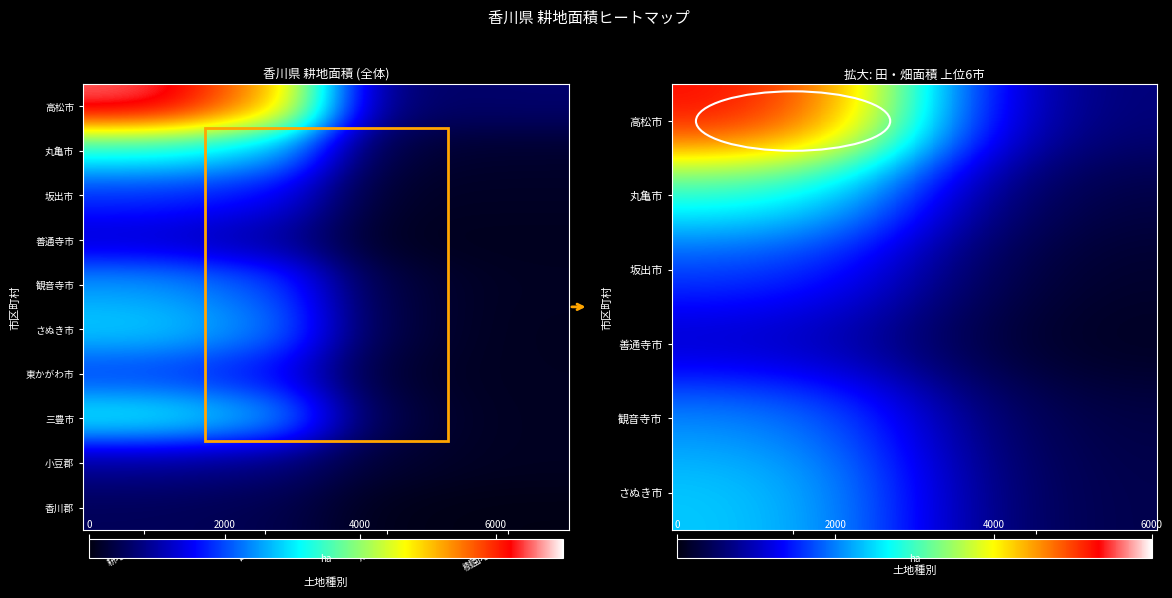

Reading left to right, list all the values displayed in this chart.

高松市: 6512	5361	533	618	0	0	0	0	0	0
丸亀市: 3200	2800	250	150	0	0	0	0	0	0
坂出市: 1800	1600	150	50	0	0	0	0	0	0
善通寺市: 1200	1000	100	100	0	0	0	0	0	0
観音寺市: 2500	2100	280	120	0	0	0	0	0	0
さぬき市: 2800	2400	300	100	0	0	0	0	0	0
東かがわ市: 1900	1600	200	100	0	0	0	0	0	0
三豊市: 3100	2700	280	120	0	0	0	0	0	0
小豆郡: 900	700	120	80	0	0	0	0	0	0
香川郡: 500	450	30	20	0	0	0	0	0	0